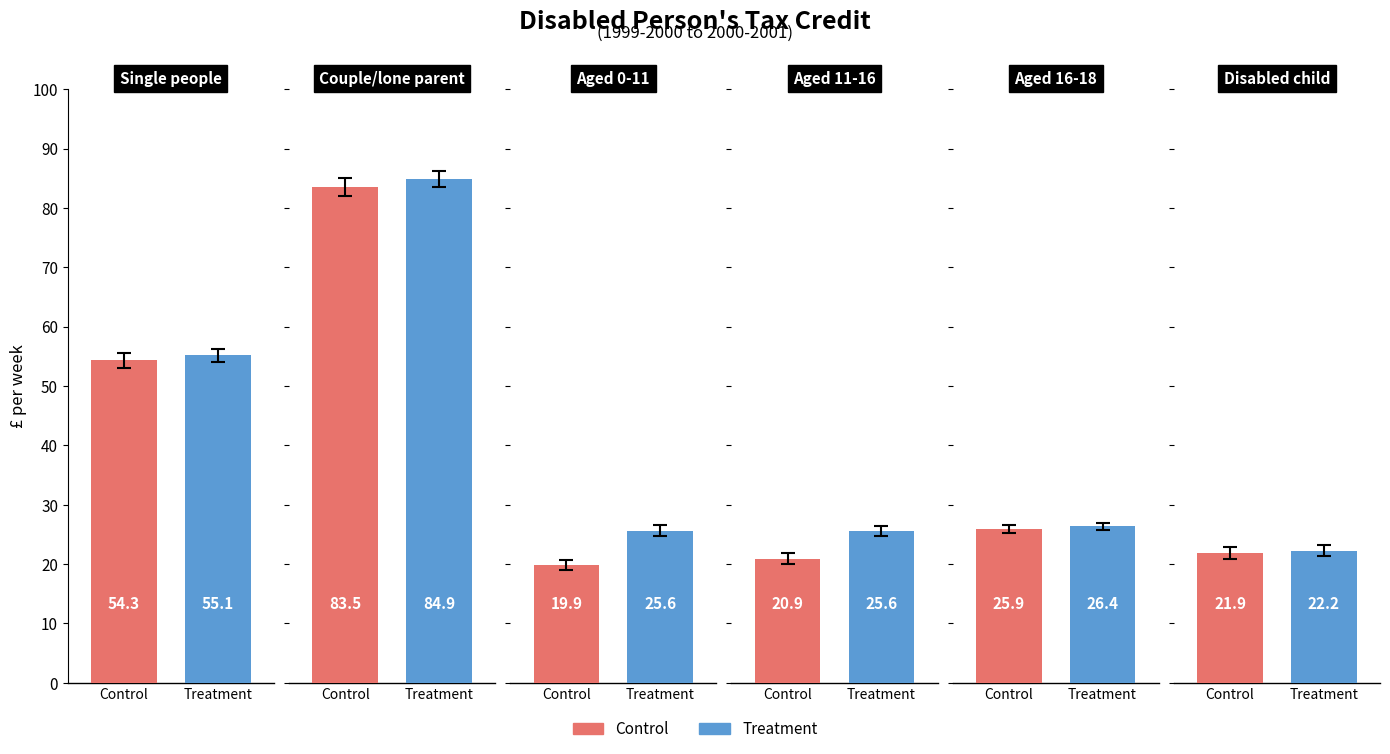

How many groups of bars are there?

6